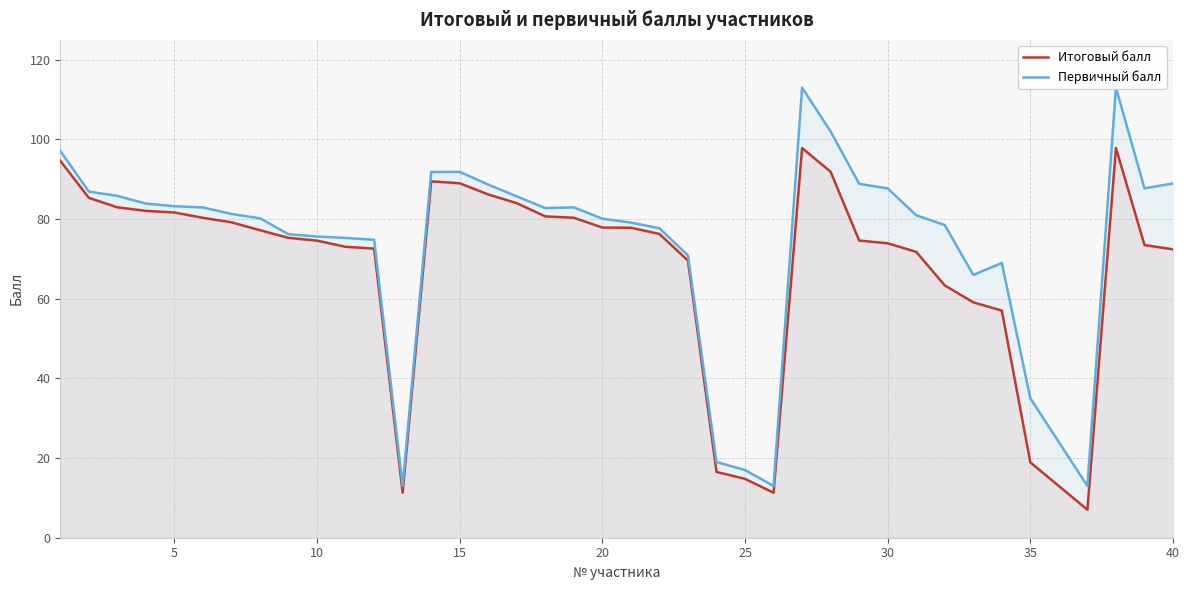

What is the highest value of the Итоговый балл series?

97.8